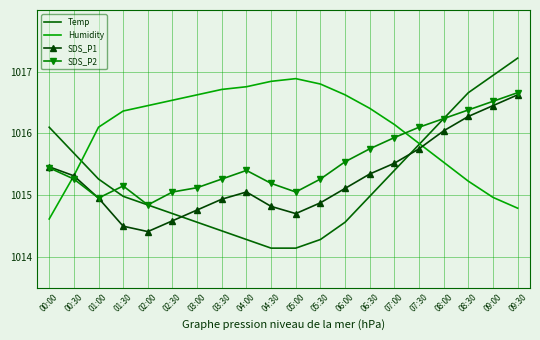

Which category has the highest value in the Temp series?

09:30